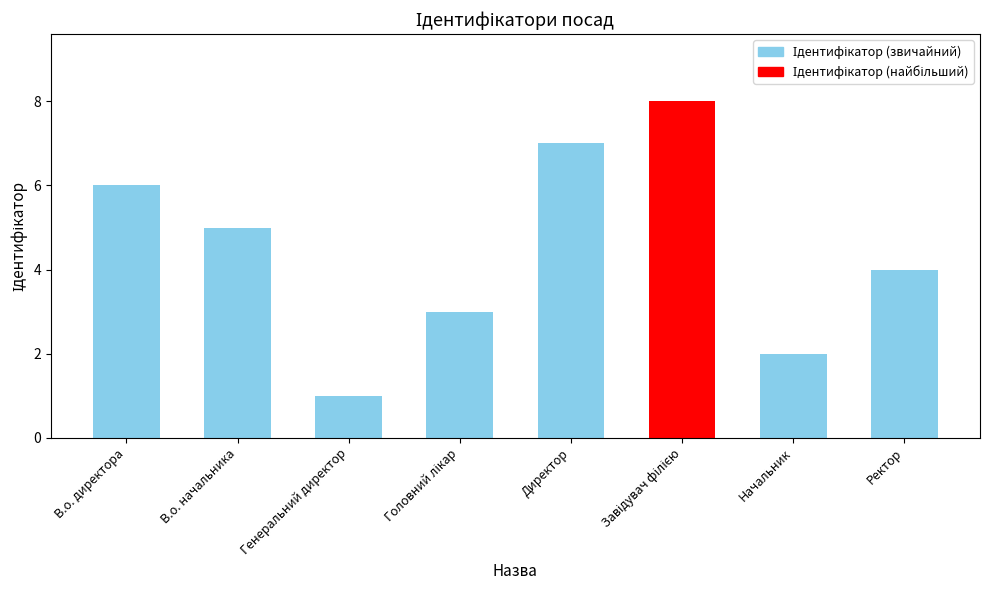

What is the maximum value shown in the chart?

8